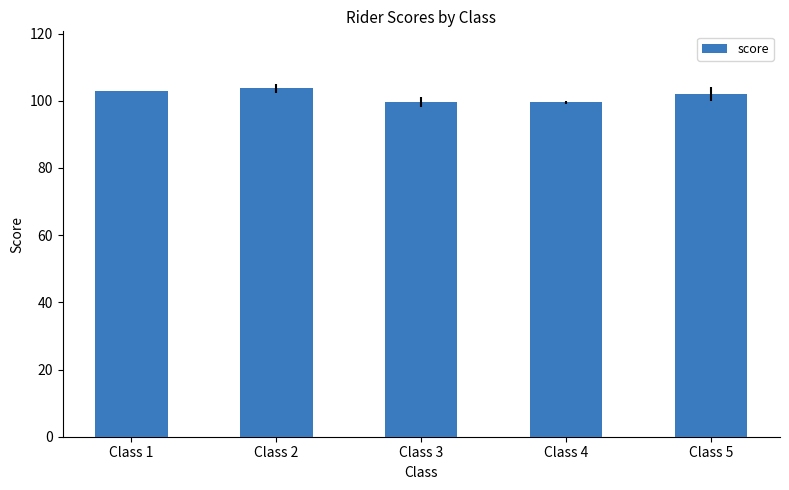

What is the change in value from Class 2 to Class 5?

-1.7